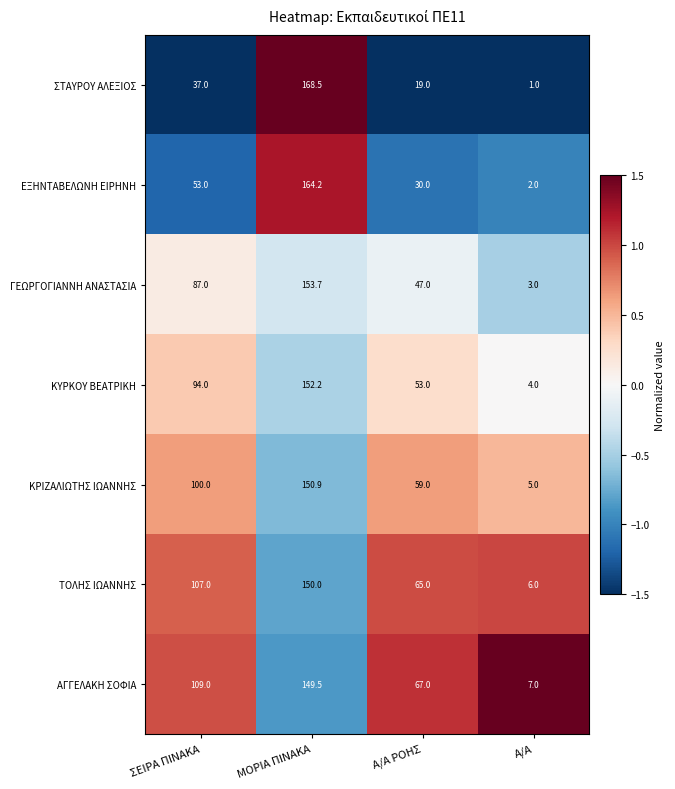

What is the difference between the maximum and minimum values in the ΕΞΗΝΤΑΒΕΛΩΝΗ ΕΙΡΗΝΗ series?

162.2